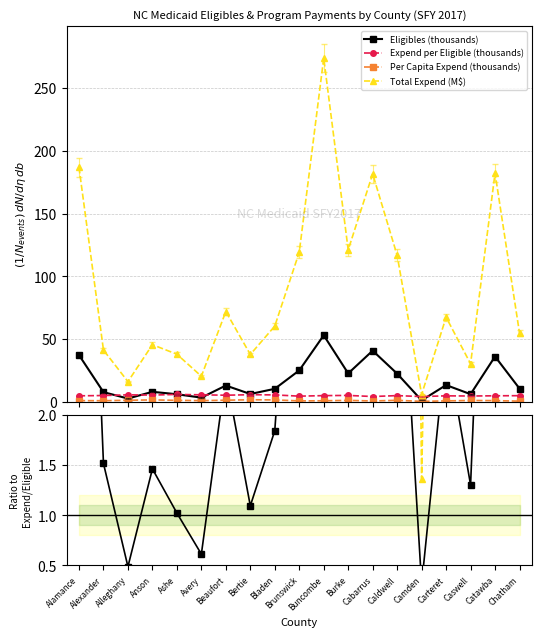

What is the label of the 1st point from the left?

Alamance